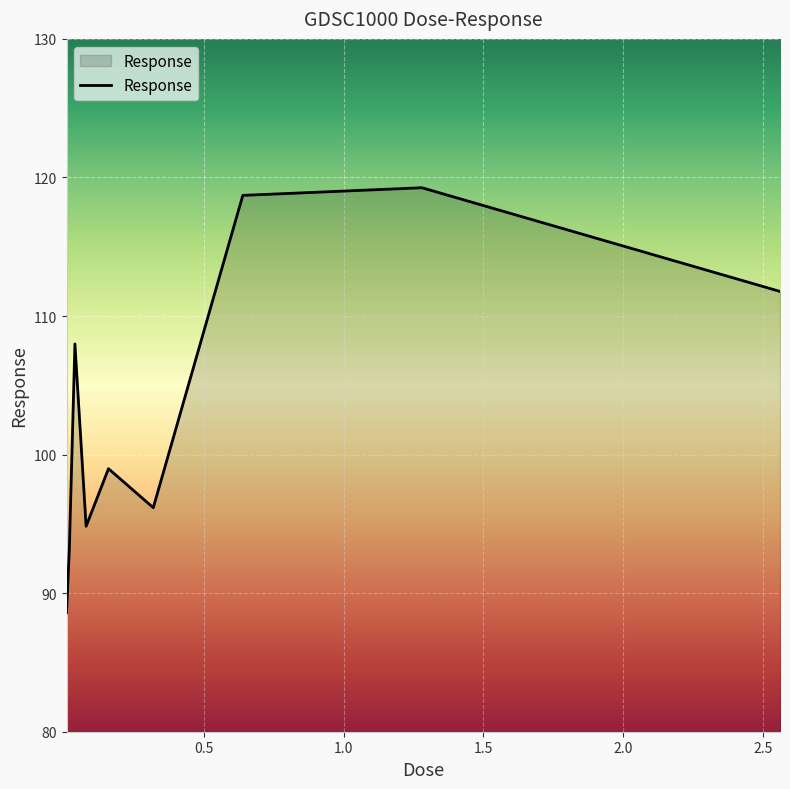

What is the sum of all values?

929.5